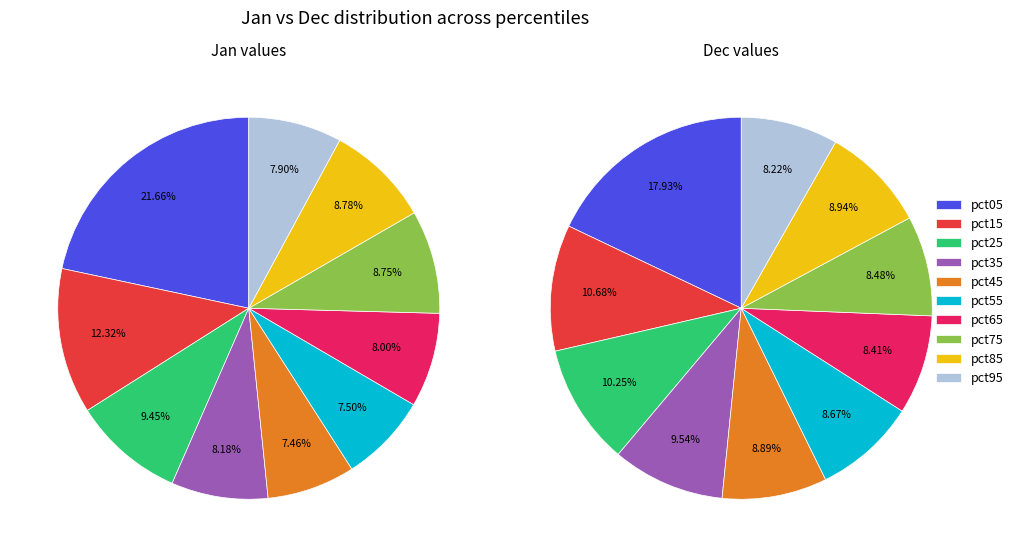

Which has a higher value, 2 or 3?

2